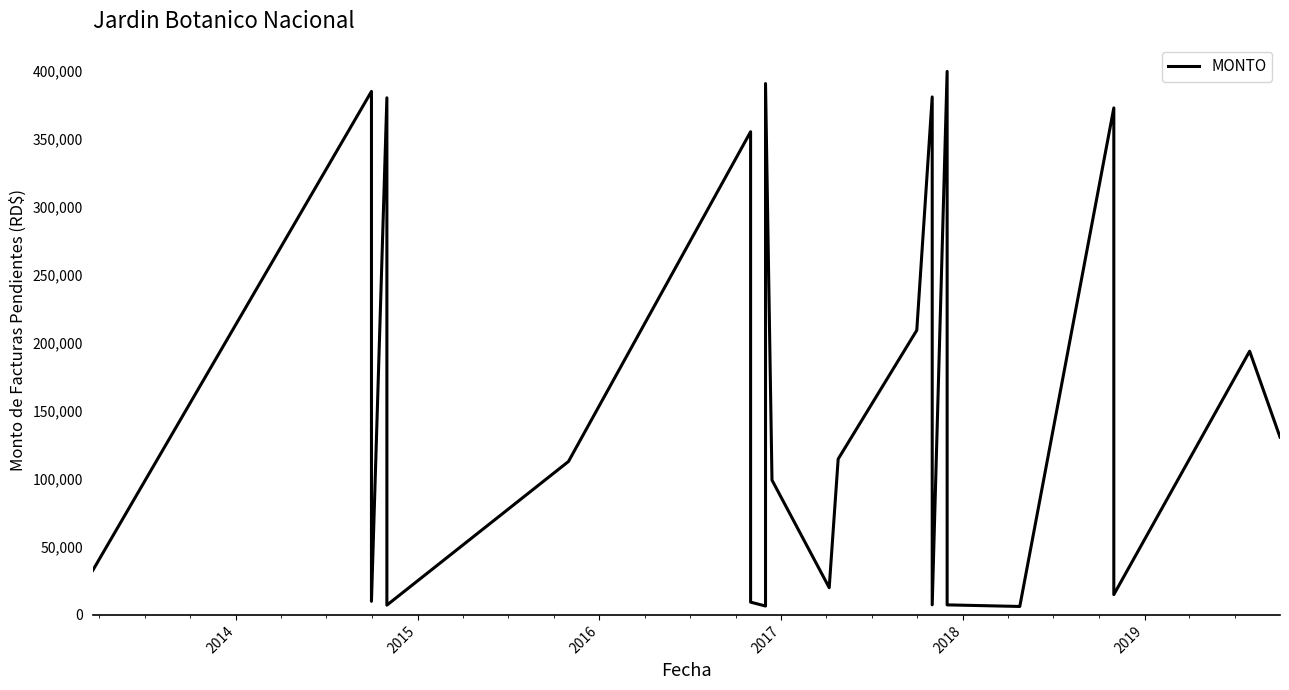

What is the difference between the maximum and minimum values?

392984.4